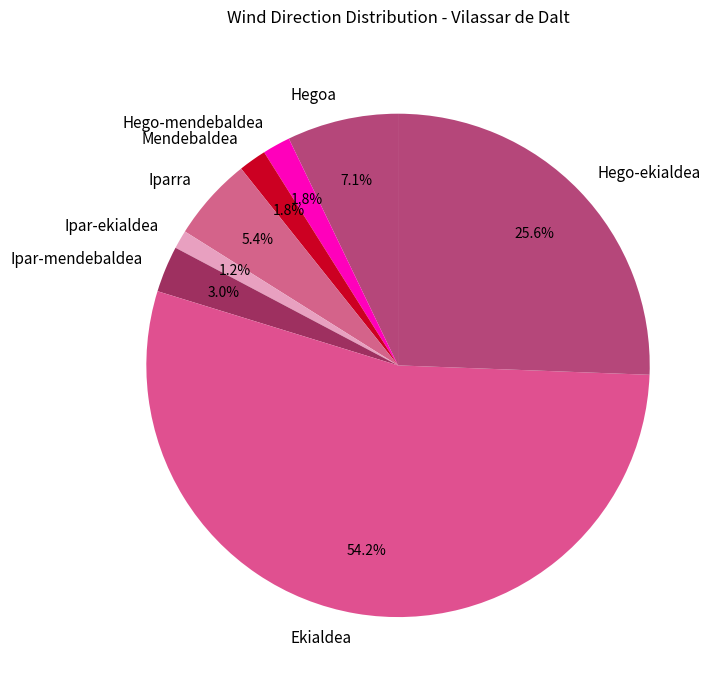

Which slice is the largest?

Ekialdea